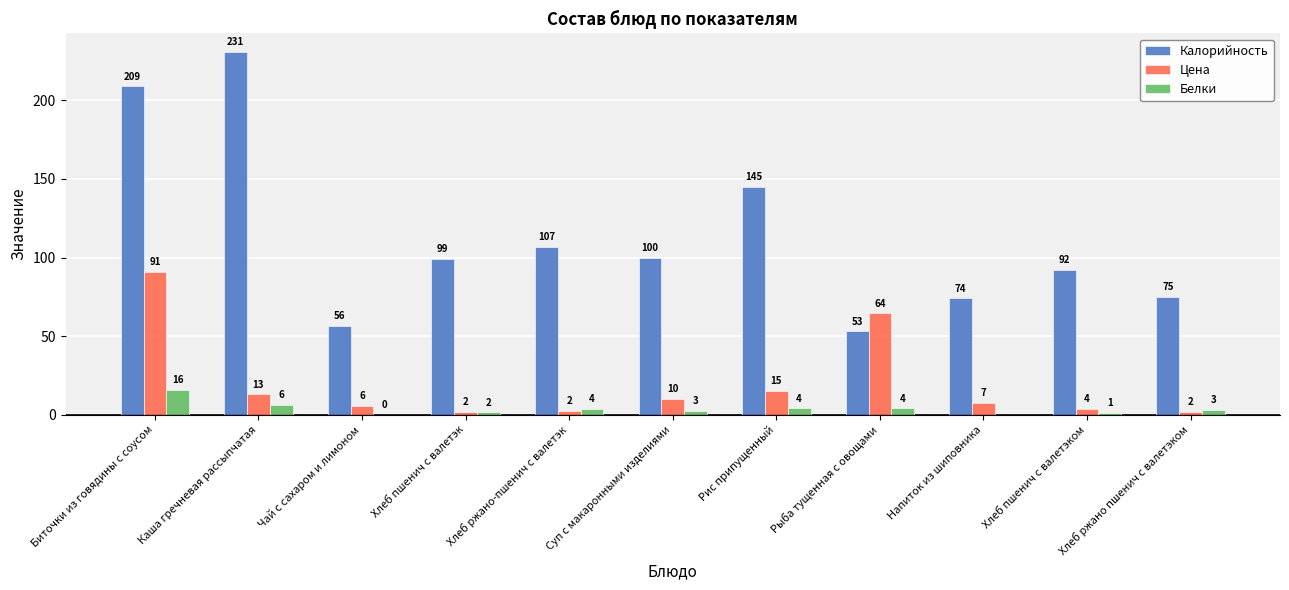

Which category has the highest value across all series?

Каша гречневая рассыпчатая